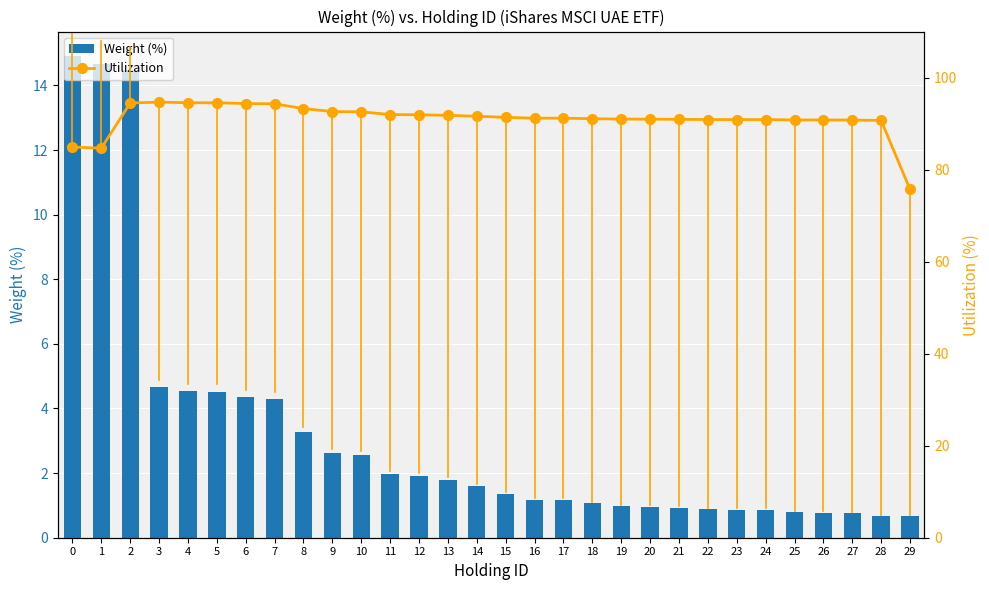

At which category does the chart reach its minimum across all series?

28